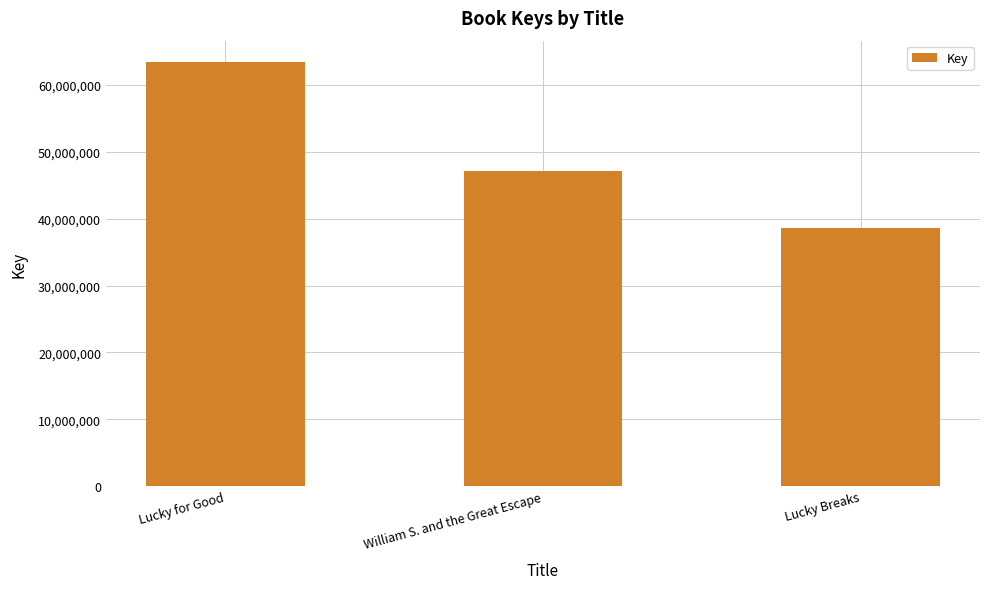

What is the change in value from Lucky for Good to Lucky Breaks?

-24841222